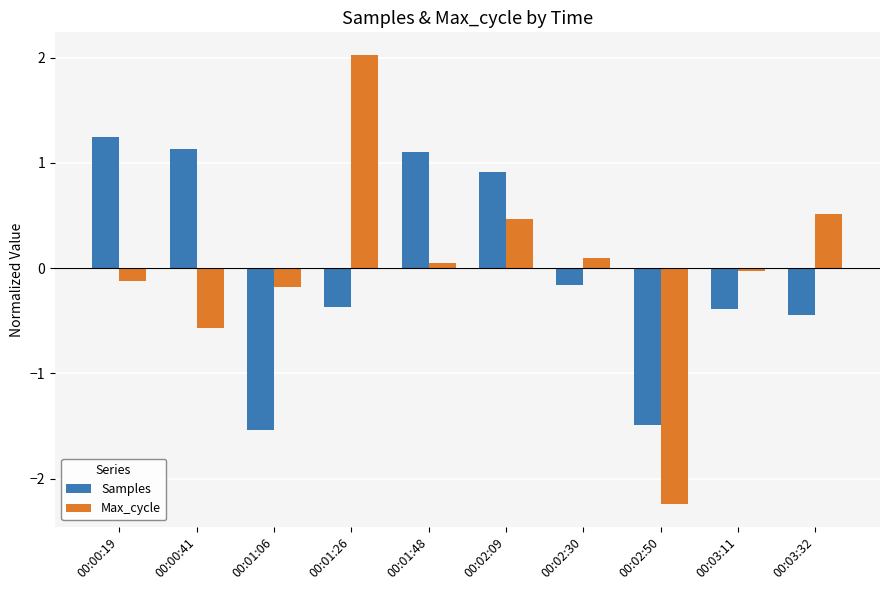

What is the difference between the second highest and second lowest values in the Max_cycle series?

1.1